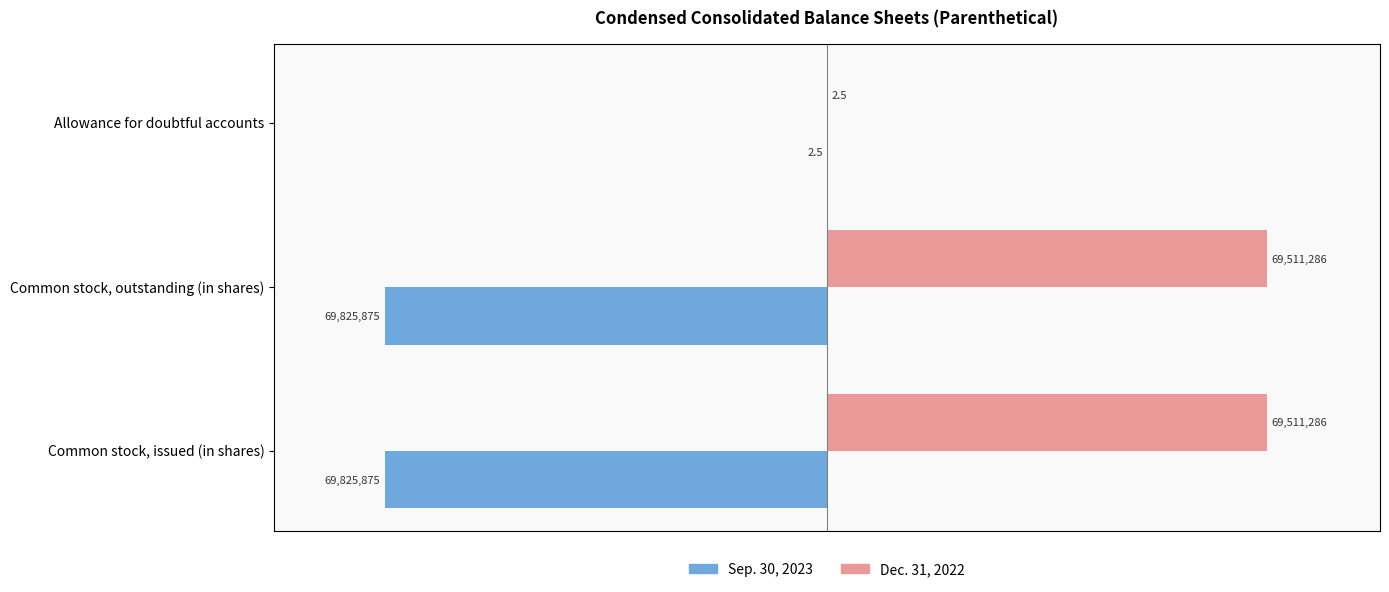

What are all the series names shown in the legend?

Sep. 30, 2023, Dec. 31, 2022